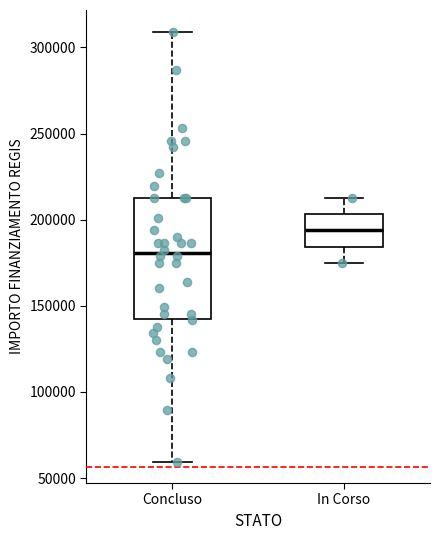

Where does the upper whisker of the box for In Corso end on the y-axis? The values are not printed on the chart, so give them approximately, as read against the axis.

210000